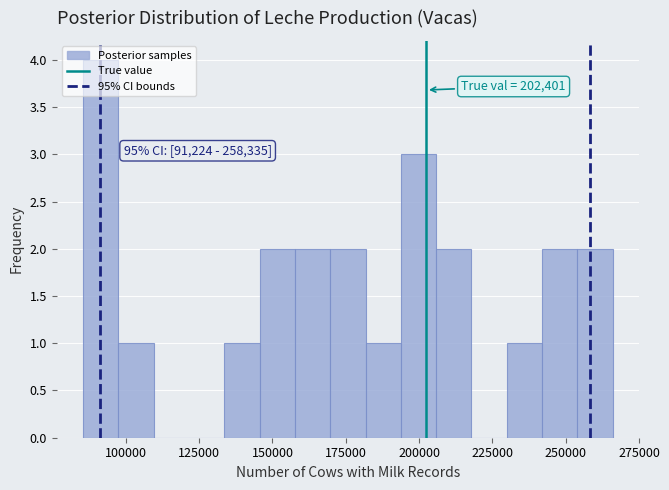

Read against the x-axis, roughly where is the centre of the tallest bar?

90000